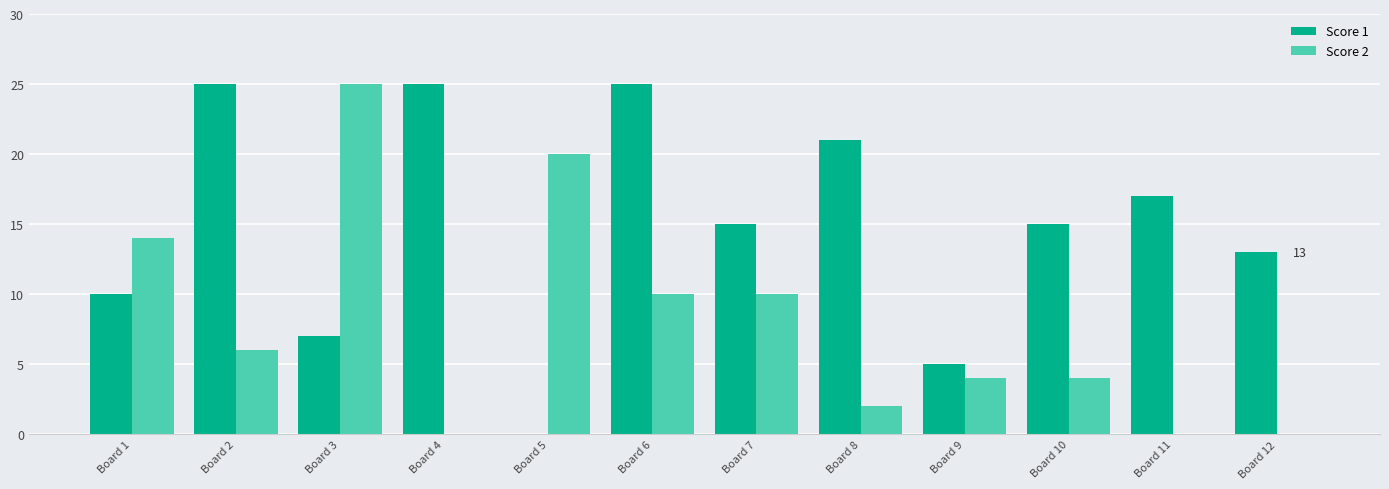

What is the approximate value of Score 1 at Board 10, to the nearest 10?

20